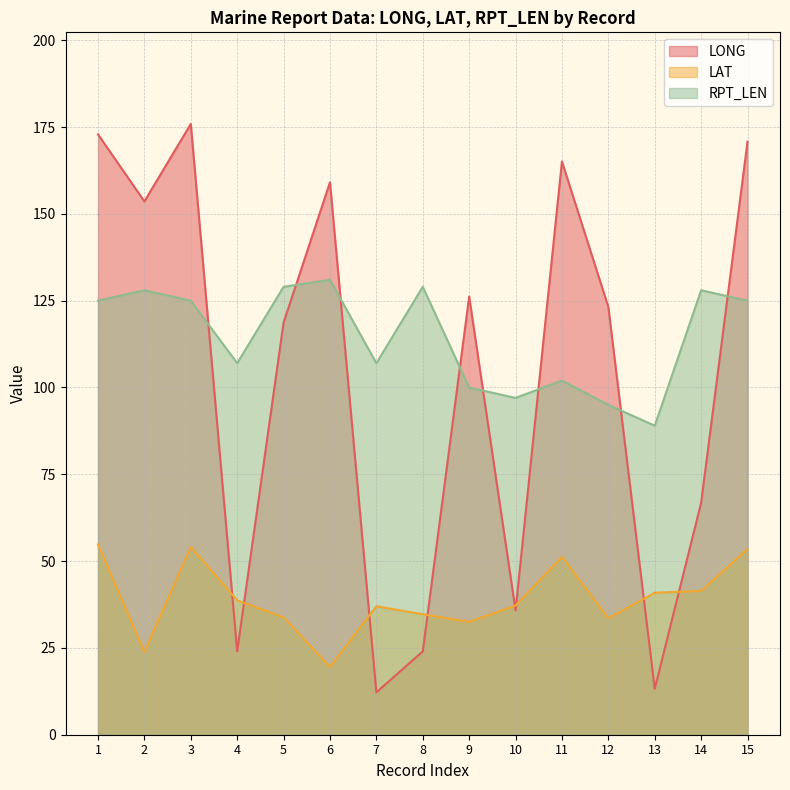

At which label is LAT closest to 37?

7